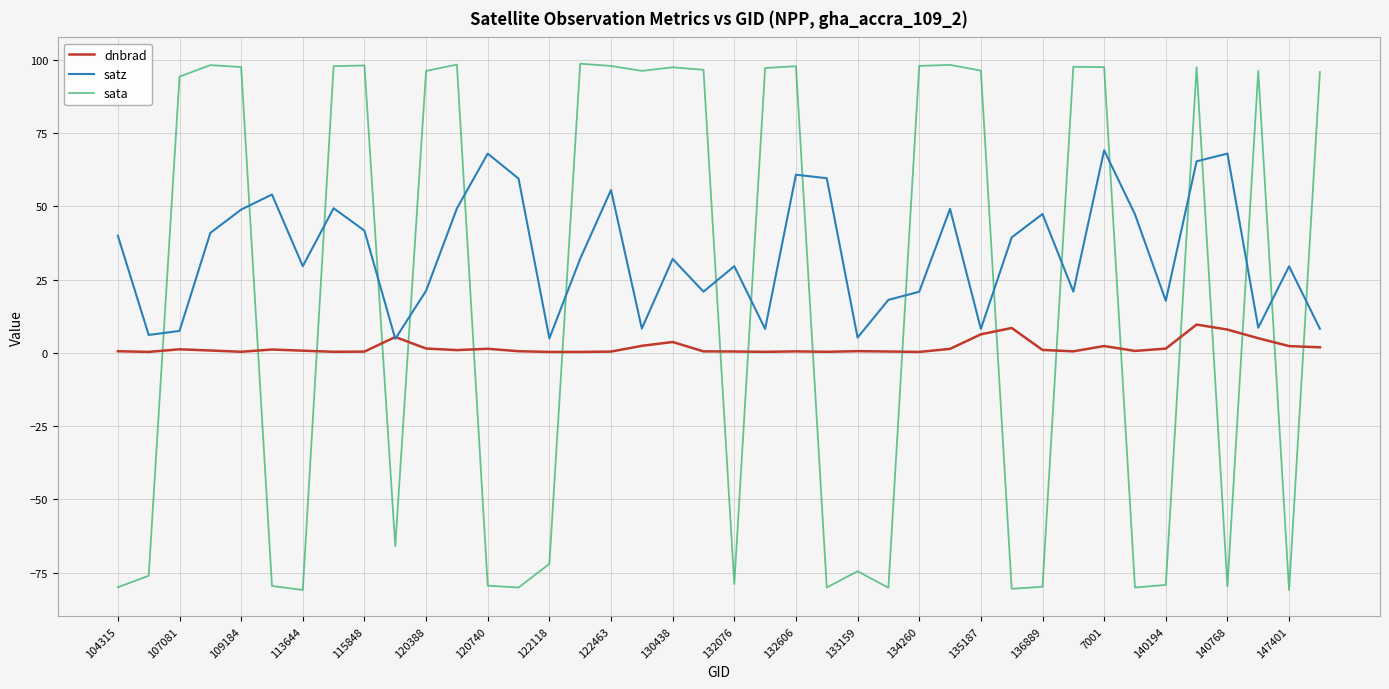

What is the smallest value displayed?

-80.9